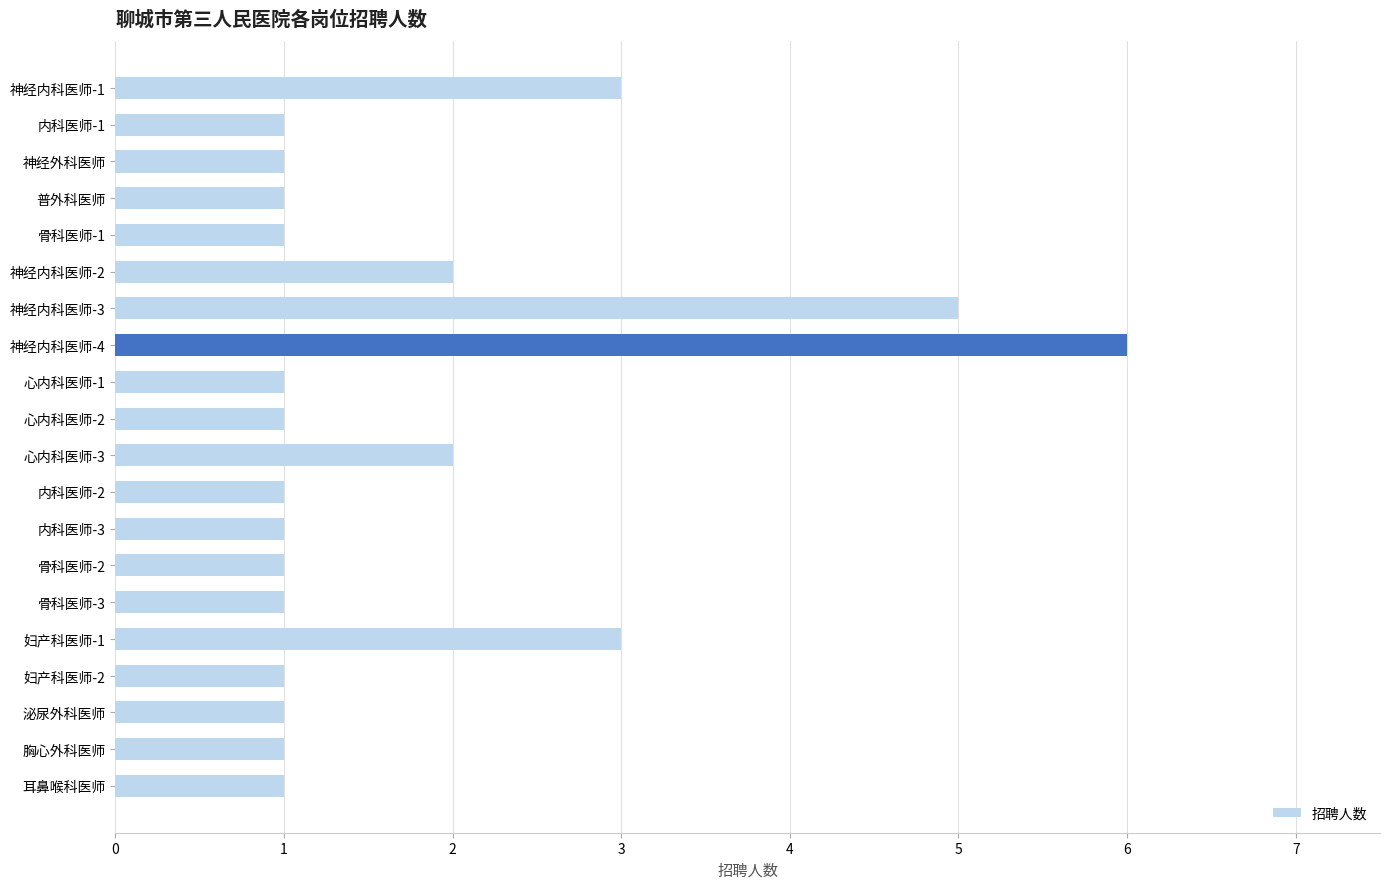

What is the minimum value shown in the chart?

1